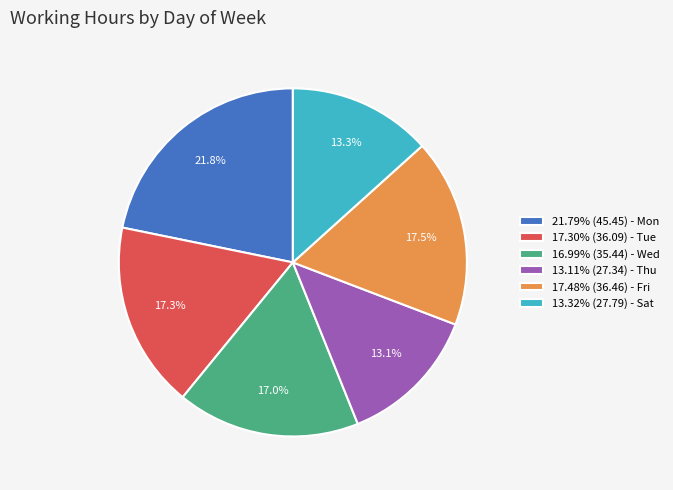

What is the ratio of the value at 13.11% (27.34) - Thu to the value at 21.79% (45.45) - Mon?

0.6